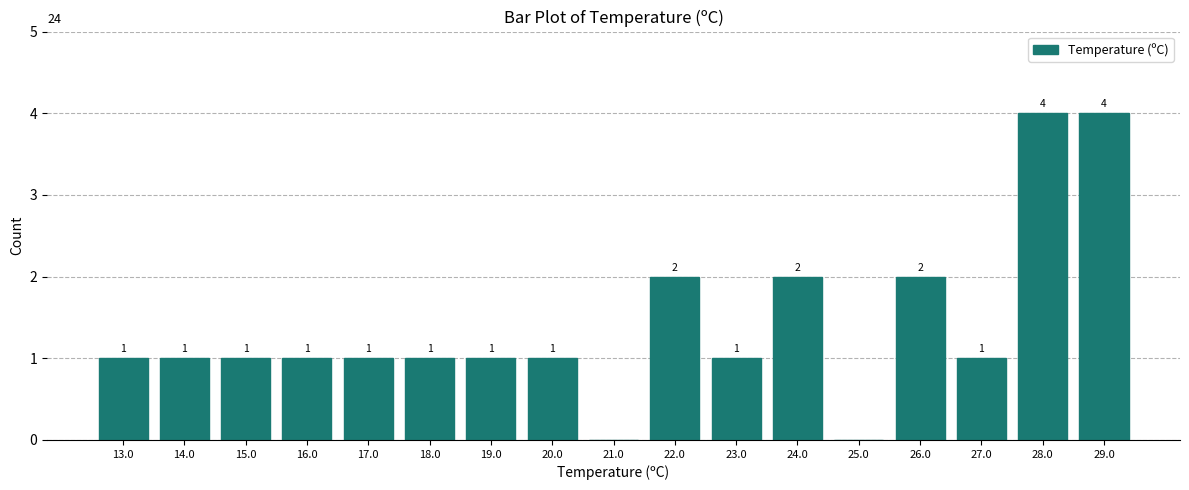

Reading left to right, what are all the values shown in this chart?

13.0=1	14.0=1	15.0=1	16.0=1	17.0=1	18.0=1	19.0=1	20.0=1	21.0=0	22.0=2	23.0=1	24.0=2	25.0=0	26.0=2	27.0=1	28.0=4	29.0=4